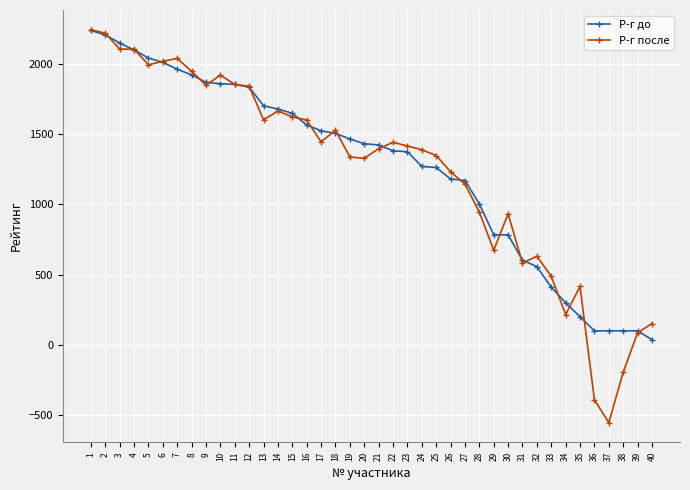

Which series has the largest range (max minus min)?

Р-г после